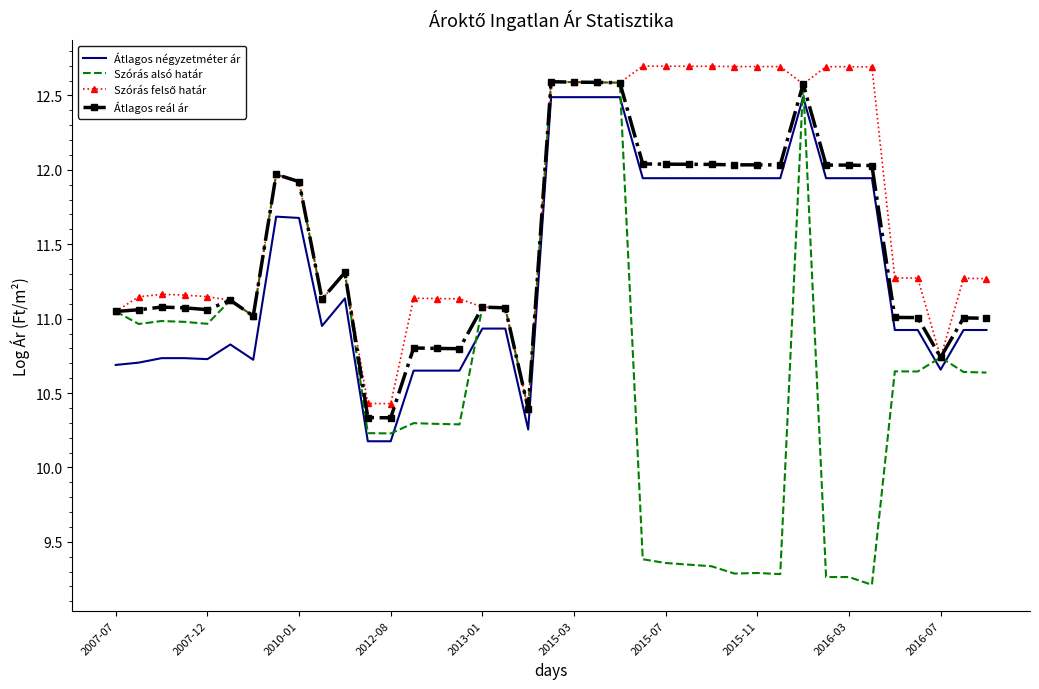

What is the minimum value shown in the chart?

9.2